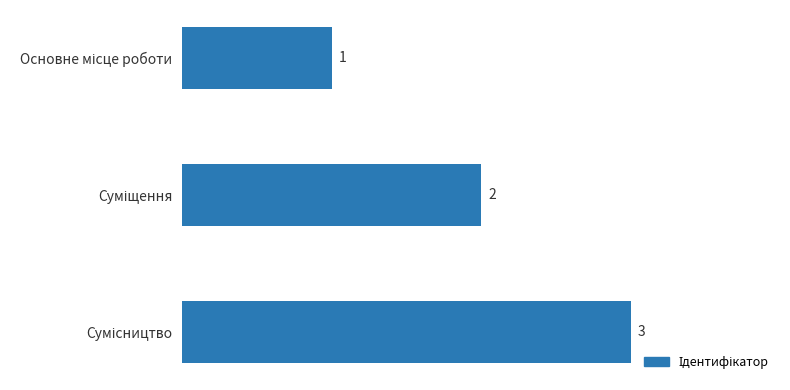

What is the value of the 1st bar from the top?

1